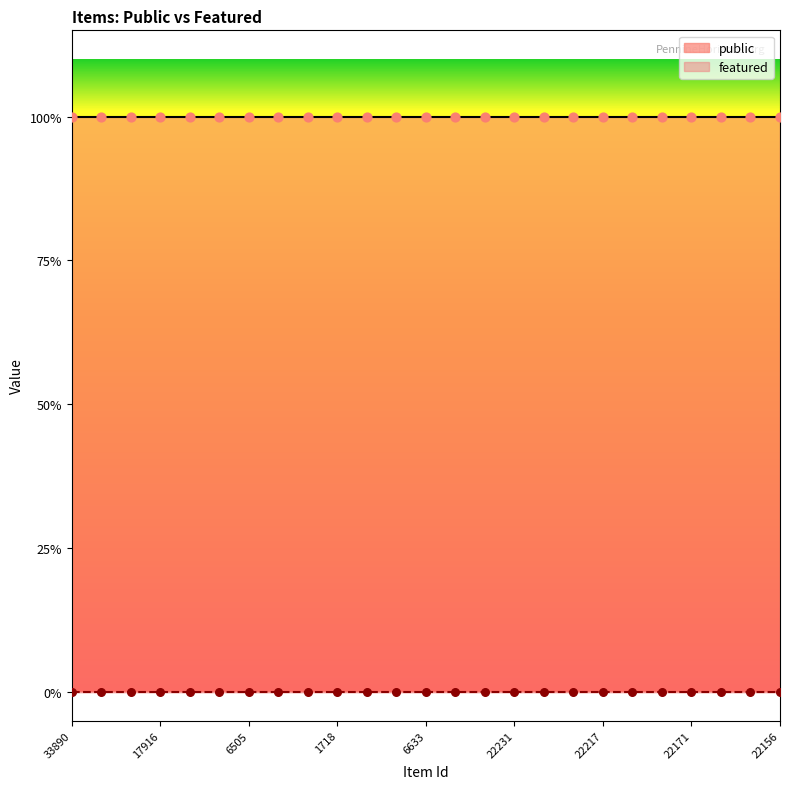

What are all the series names shown in the legend?

public, featured